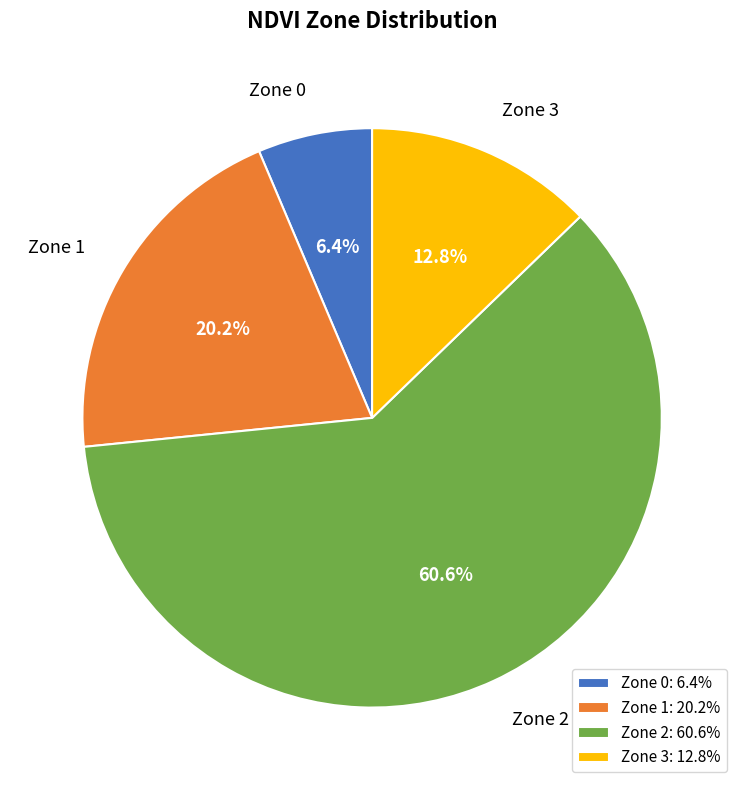

What is the ratio of the value at Zone 1 to the value at Zone 0?

3.2